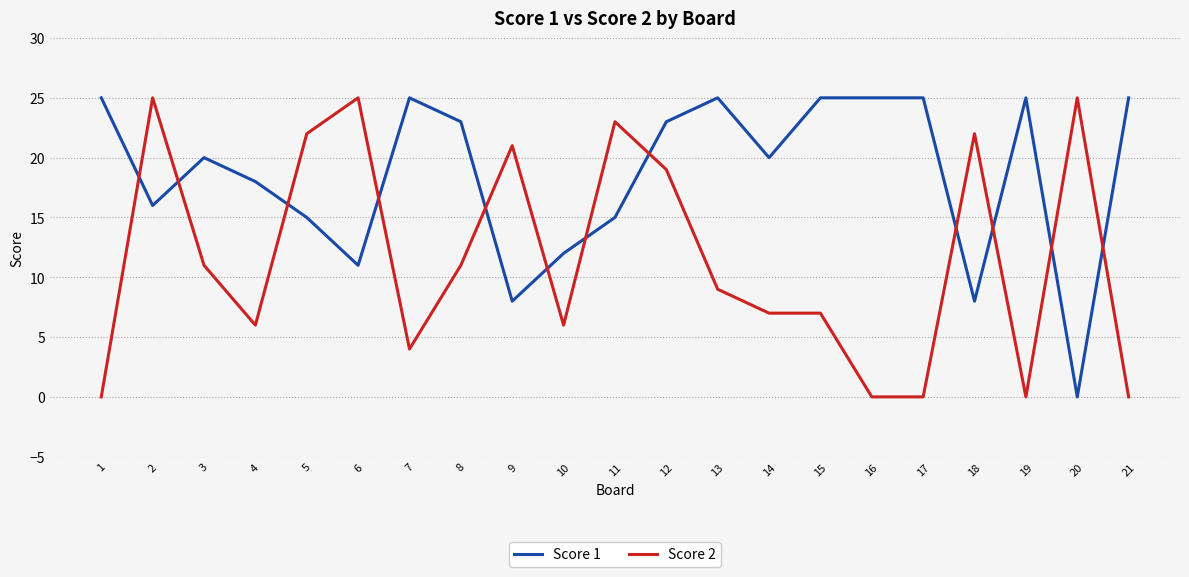

True or false: Score 2 and Score 1 cross at least once.

True